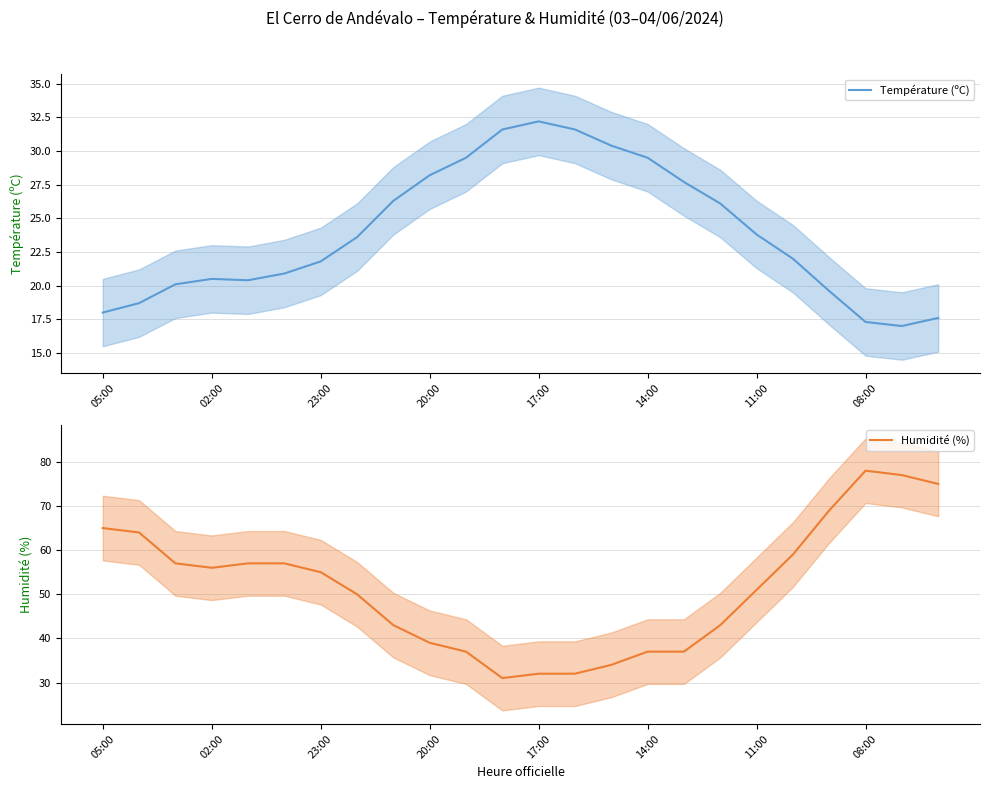

What is the lowest value of the Température (ºC) series?

17.0